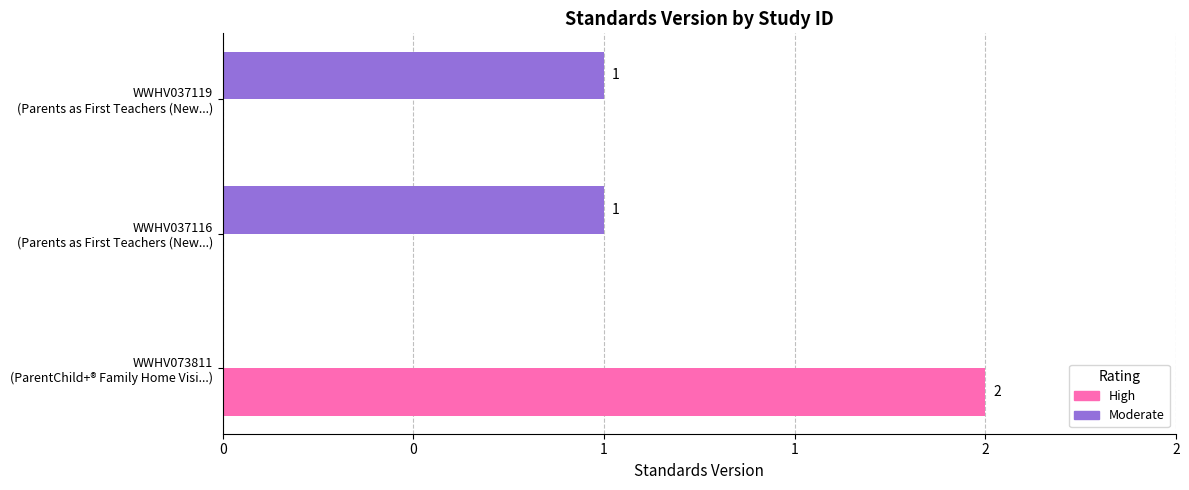

What are all the series names shown in the legend?

High, Moderate